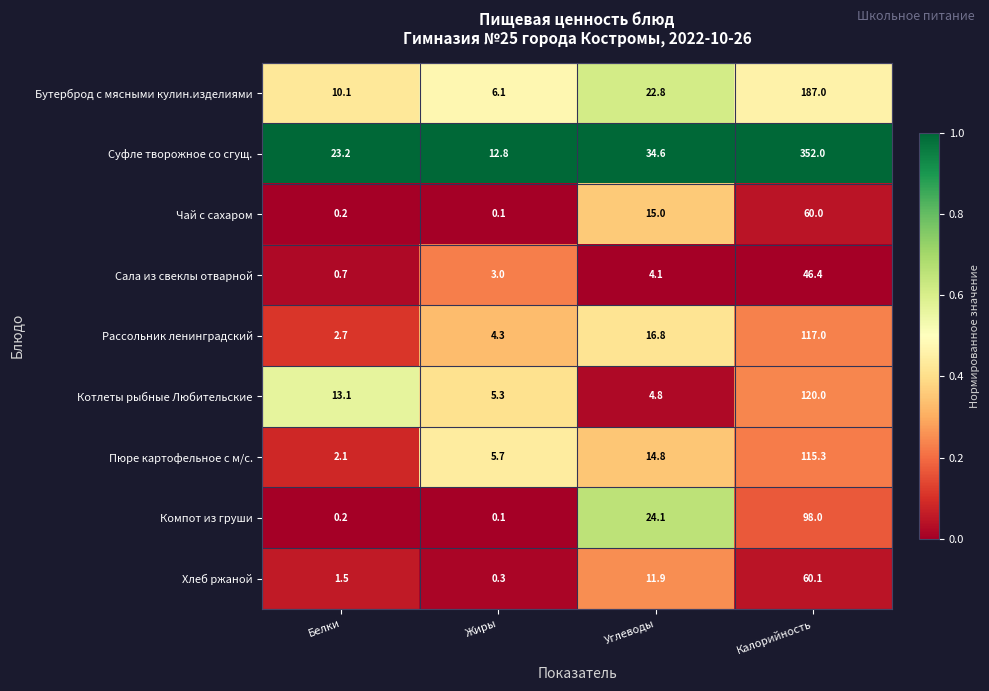

True or false: Суфле творожное со сгущ. has a value of 18.5 at Жиры.

False